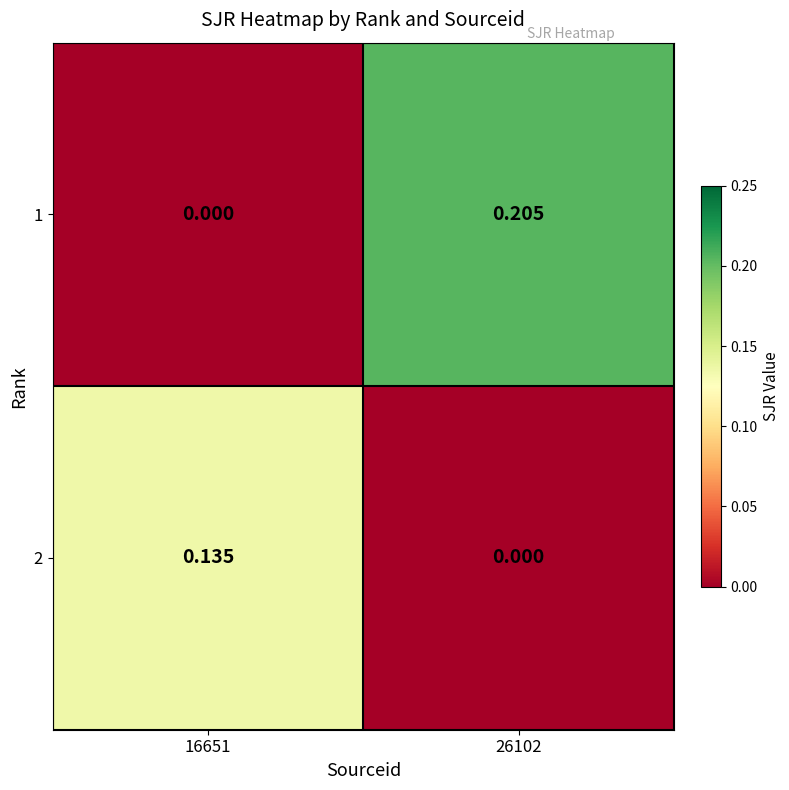

What is the greatest value displayed?

0.2